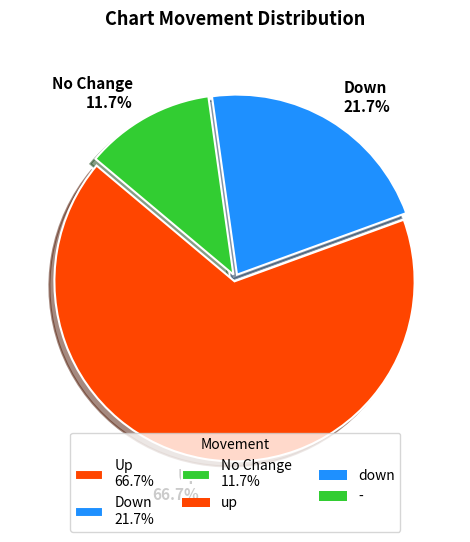

Combined, what portion of the pie is Up 66.7% and No Change 11.7%?

78.3%